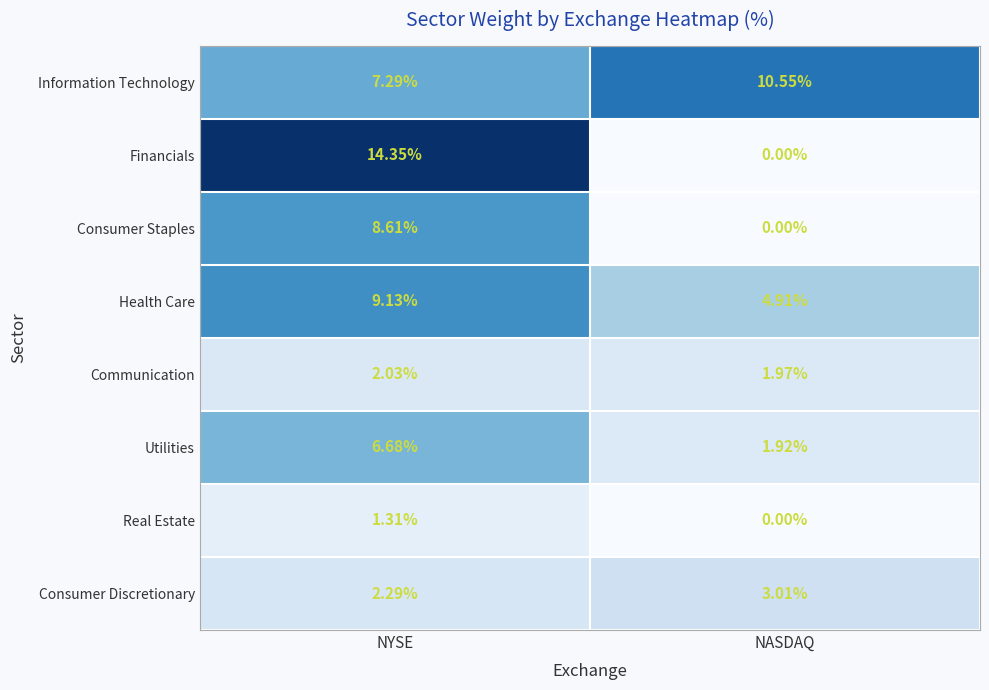

Which series has the largest total across all categories?

Information Technology